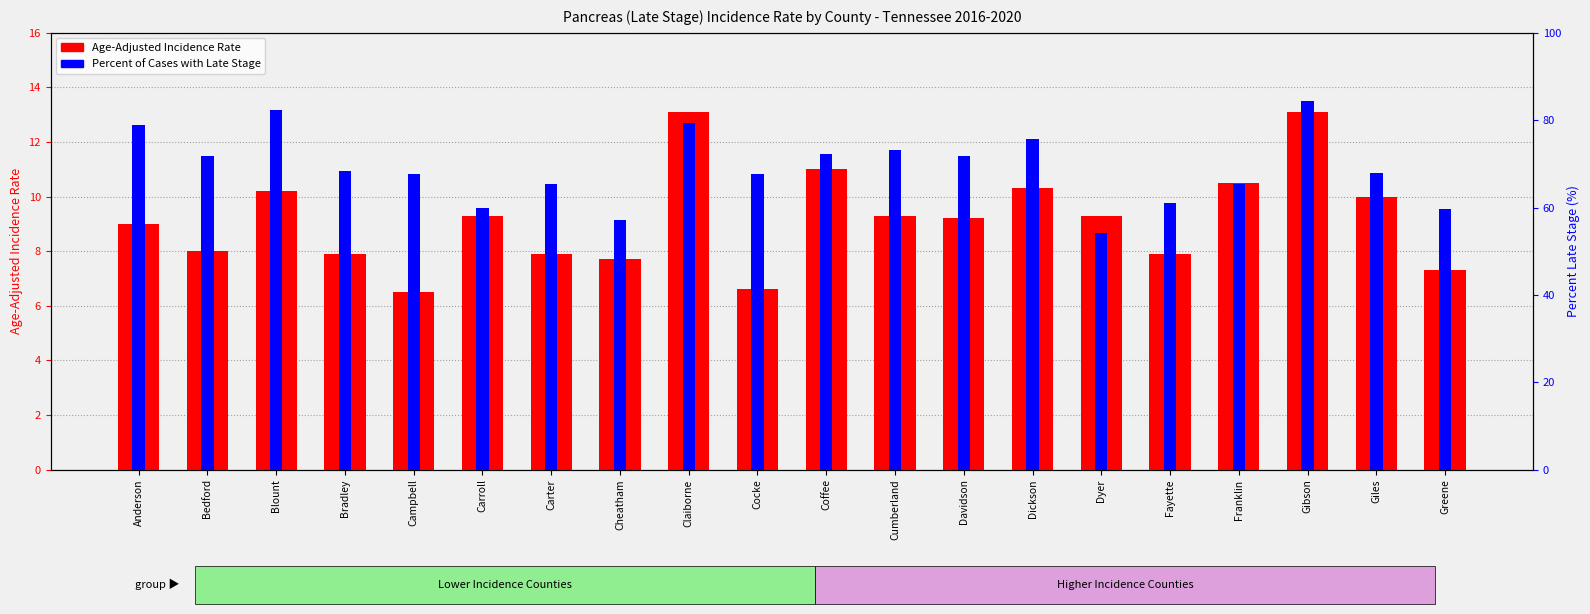

Rank the series by their maximum value, from highest to lowest.

Percent of Cases with Late Stage, Age-Adjusted Incidence Rate